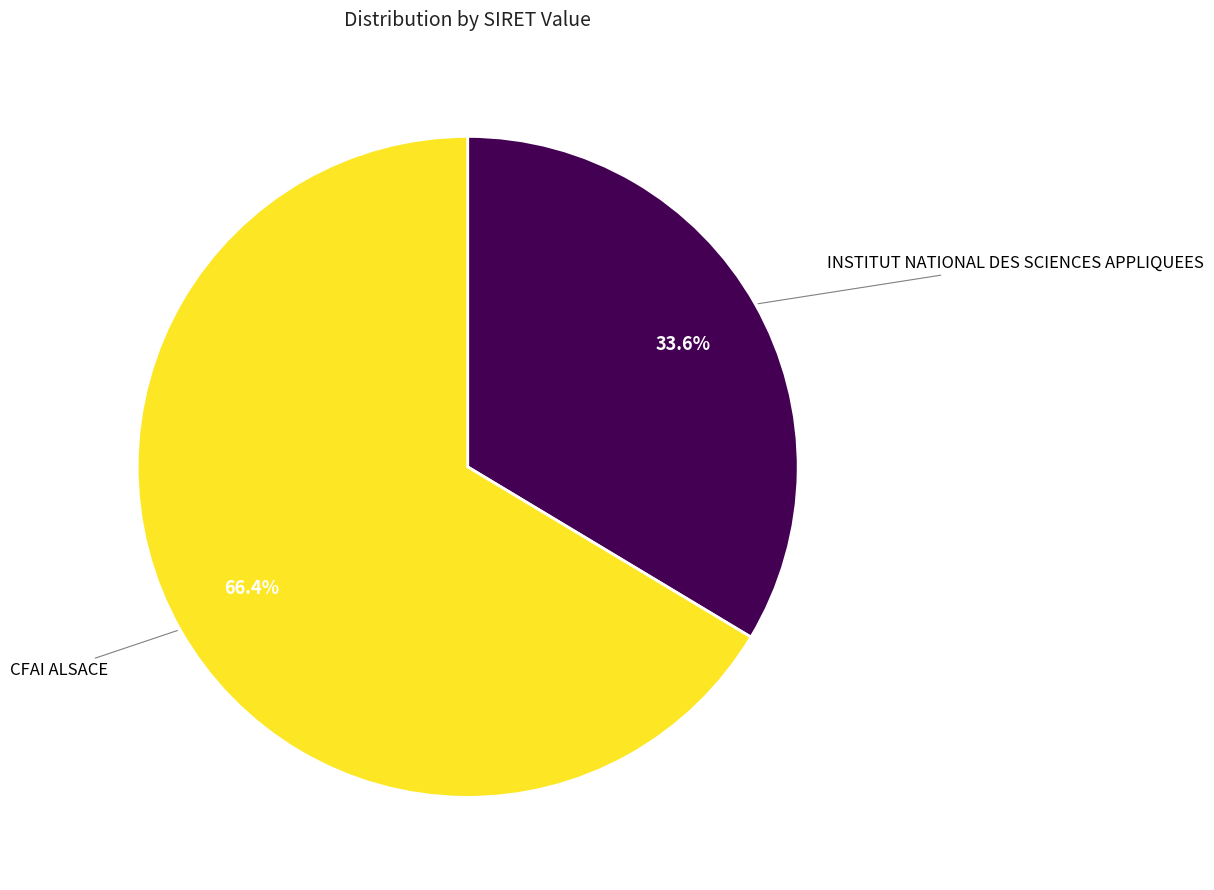

What is the ratio of the value at INSTITUT NATIONAL DES SCIENCES APPLIQUEES to the value at CFAI ALSACE?

0.5